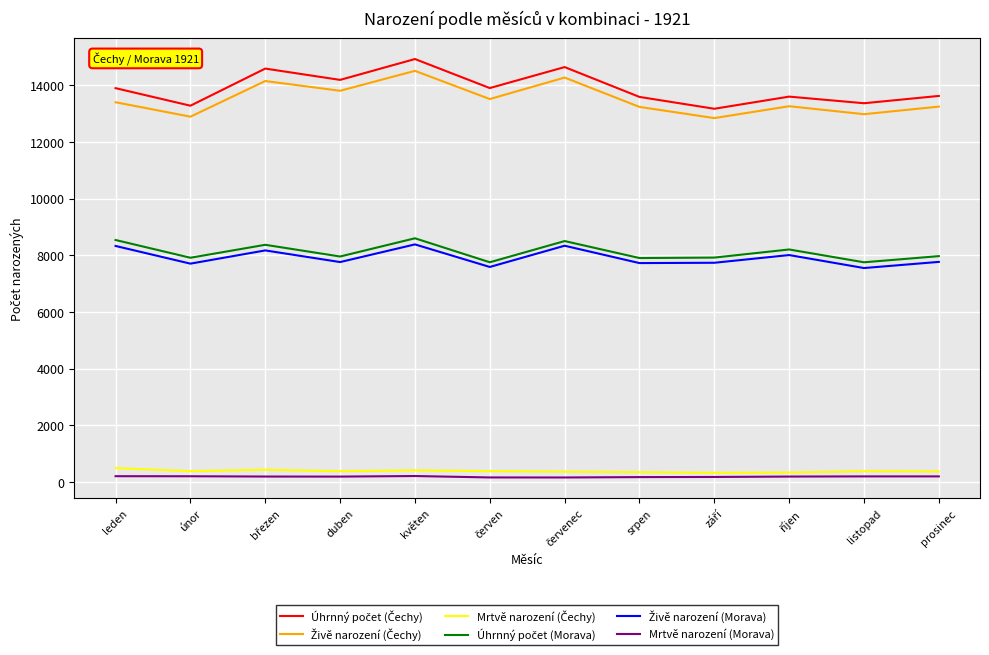

Which series changed the most between březen and září?

Úhrnný počet (Čechy)